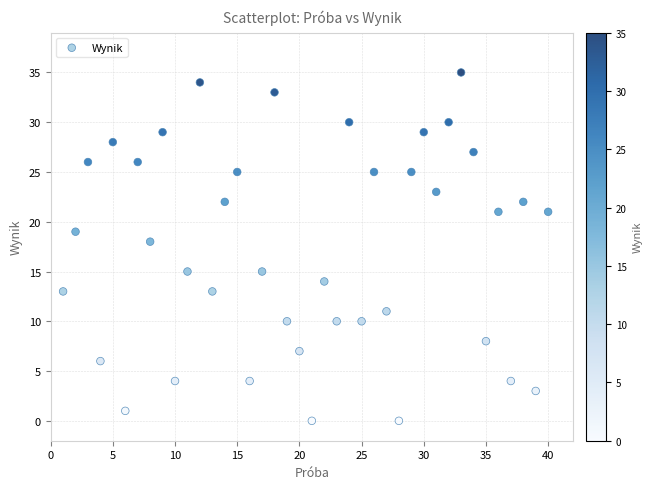

What Y value in the scatter plot is closest to 17?

18